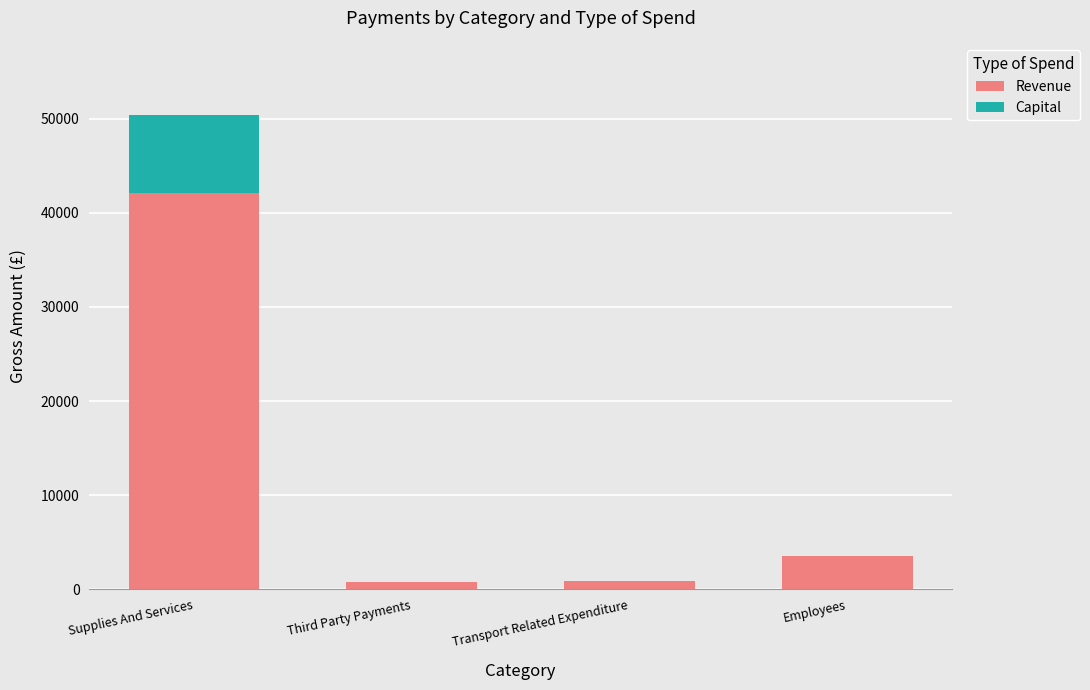

At which category is the sum across all series the highest?

Supplies And Services